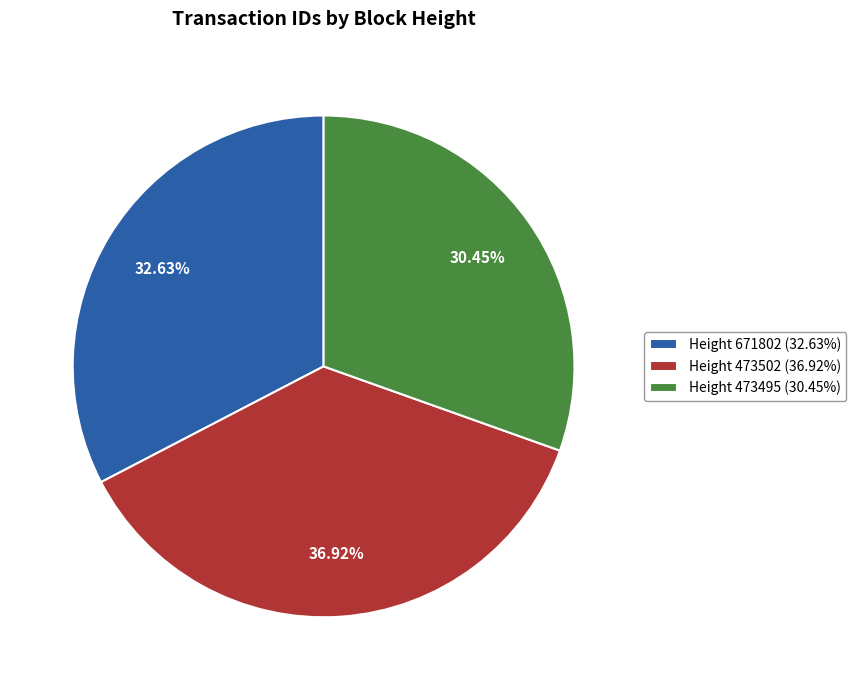

Which slice is the largest?

Height 473502 (36.92%)